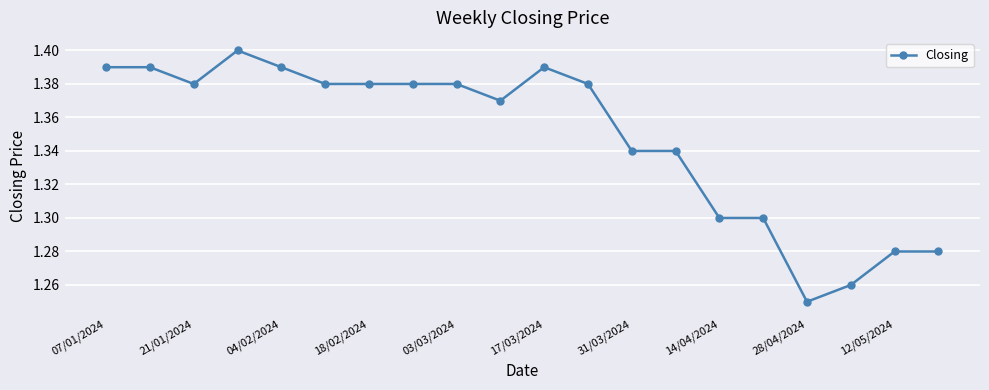

True or false: there are more than 1 points higher than both neighbors.

True